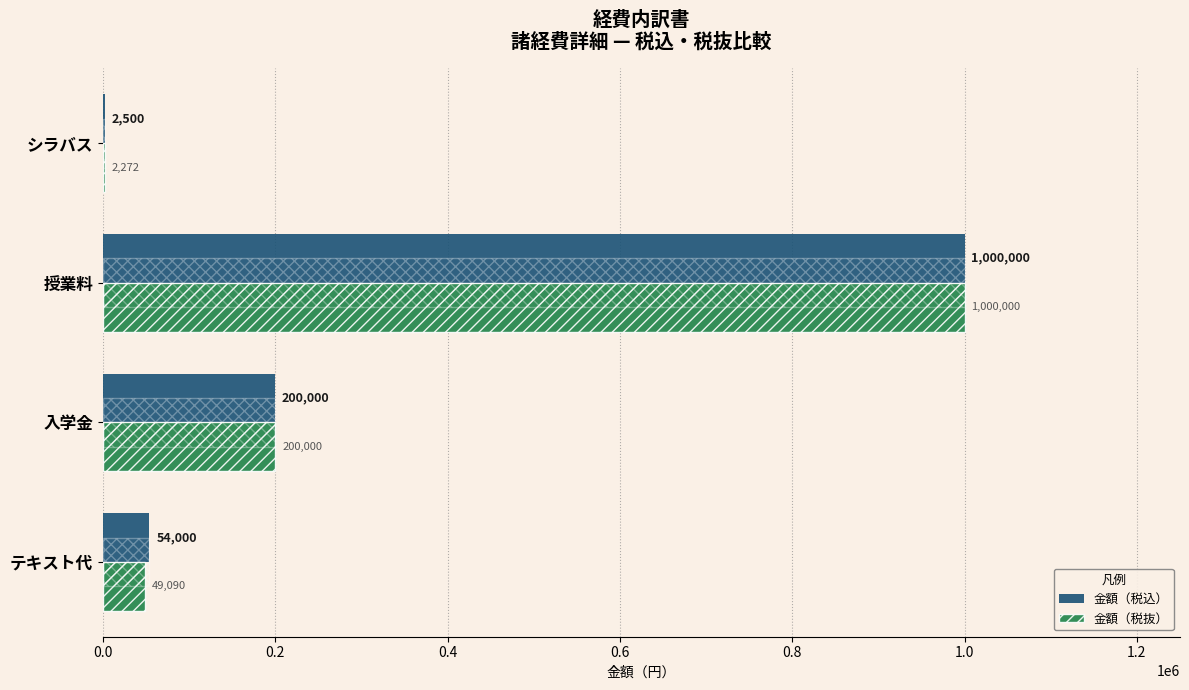

What is the average value of the 金額（税込） series?

314125.0